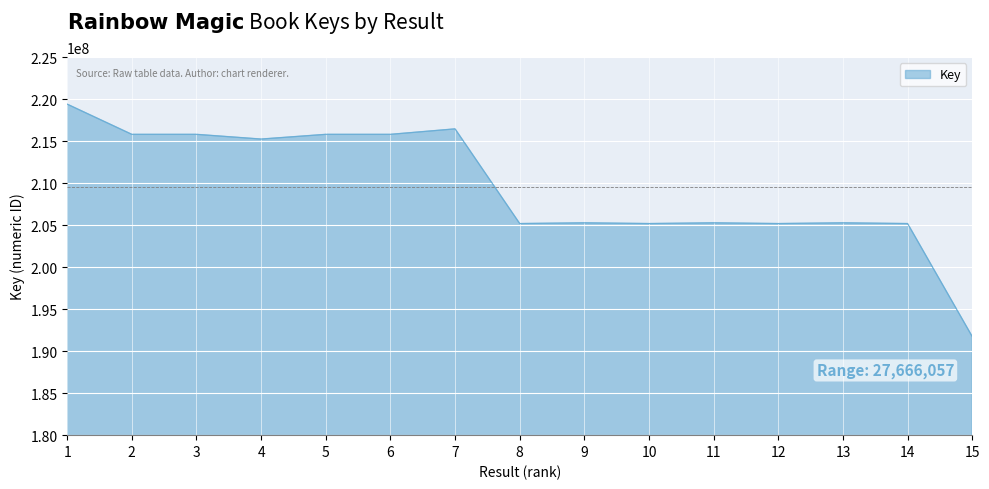

Does the chart display data point markers on the line(s)?

No